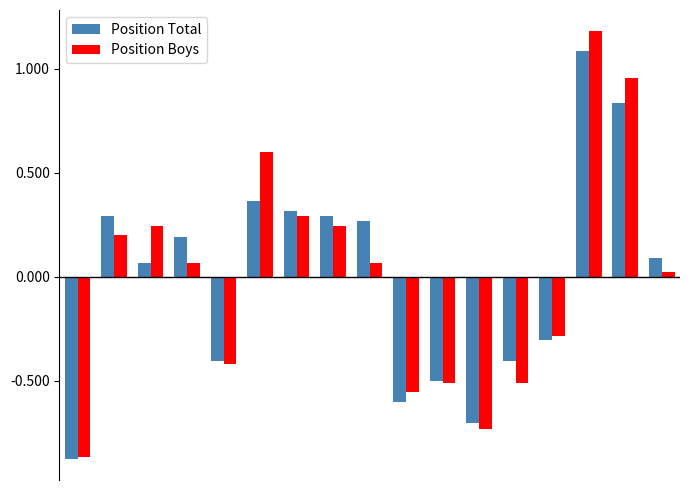

How many bars are there in each group?

2